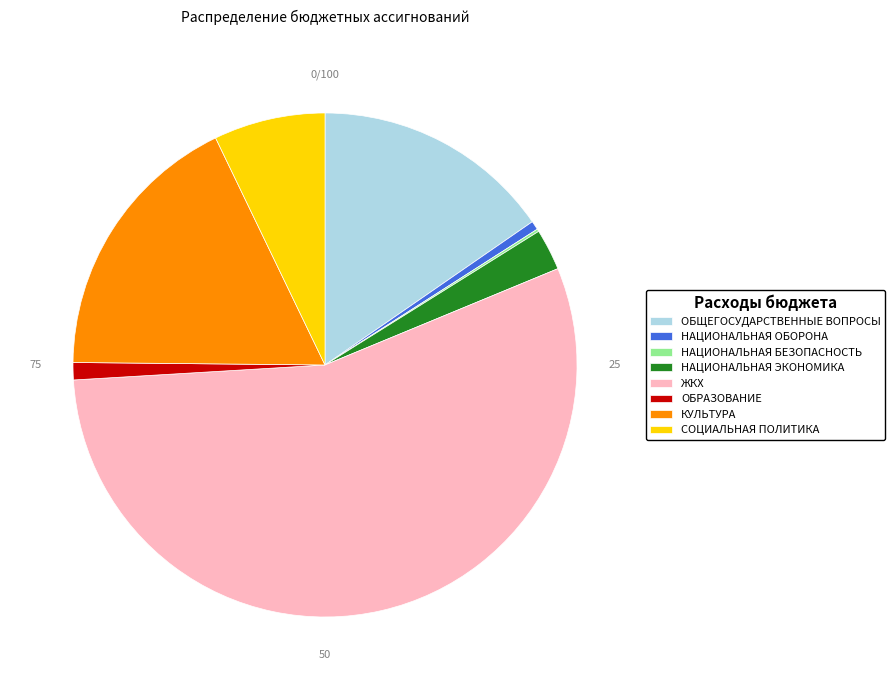

Which category has the biggest portion of the pie?

ЖКХ